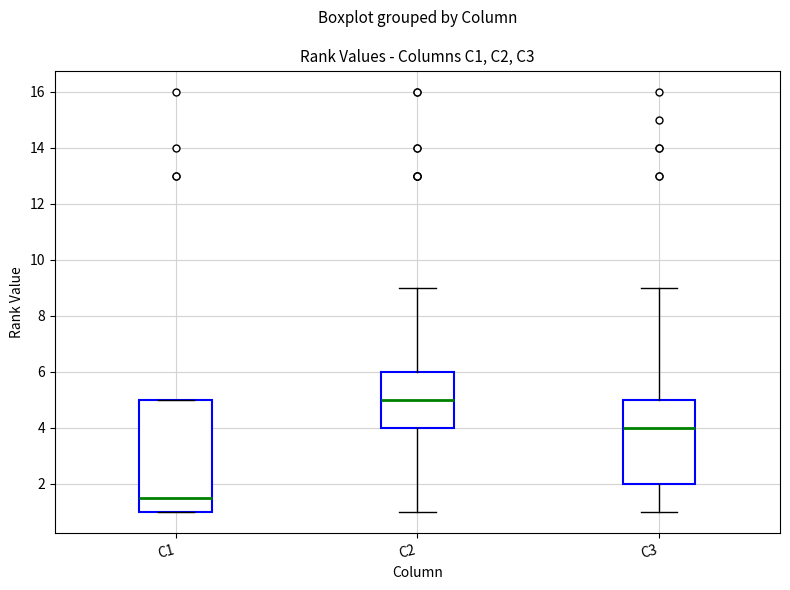

Which box's median line is the lowest?

C1